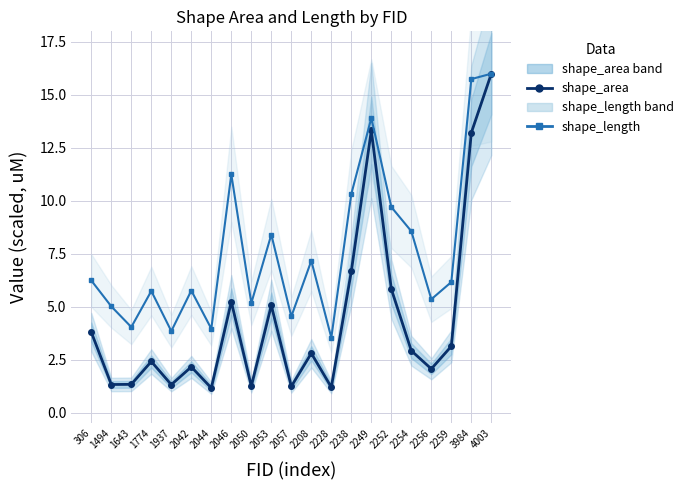

Does the chart display data point markers on the line(s)?

Yes